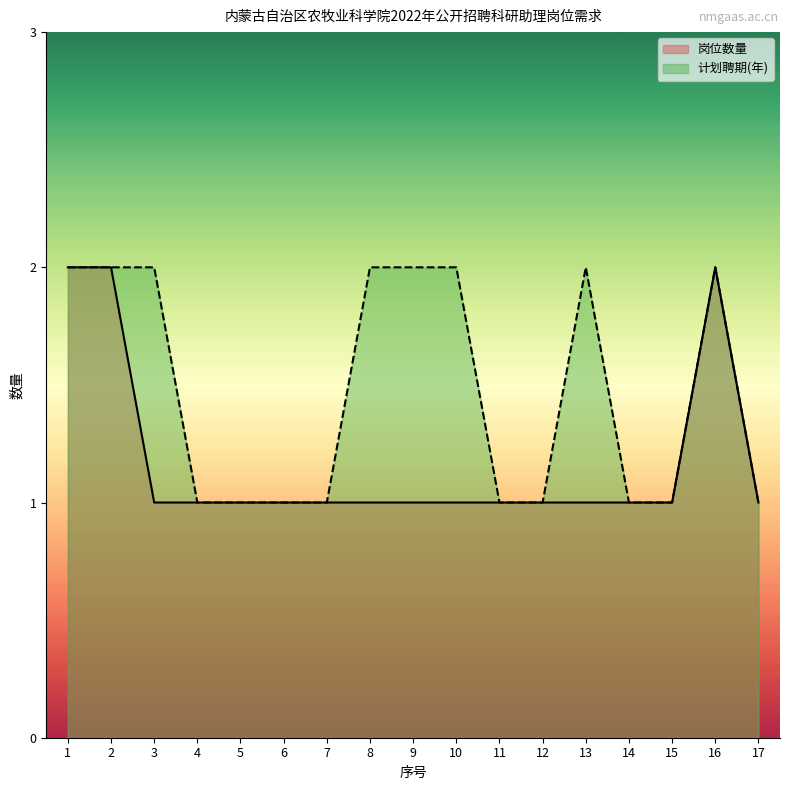

True or false: 计划聘期(年) has more than 0 points higher than both neighbors.

True